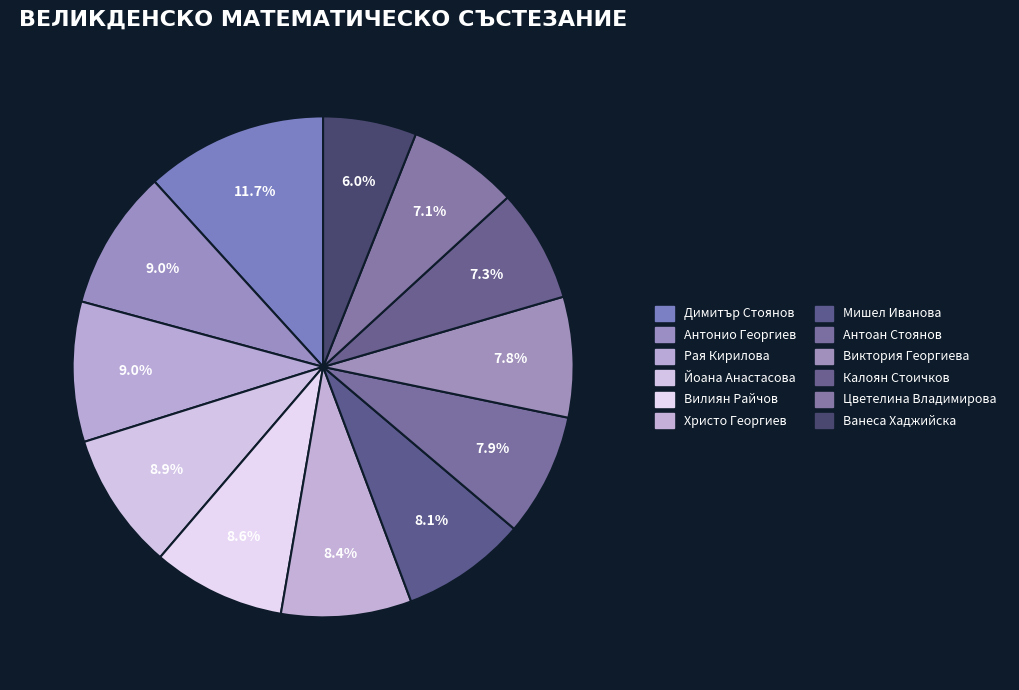

Does any single category account for the majority?

No